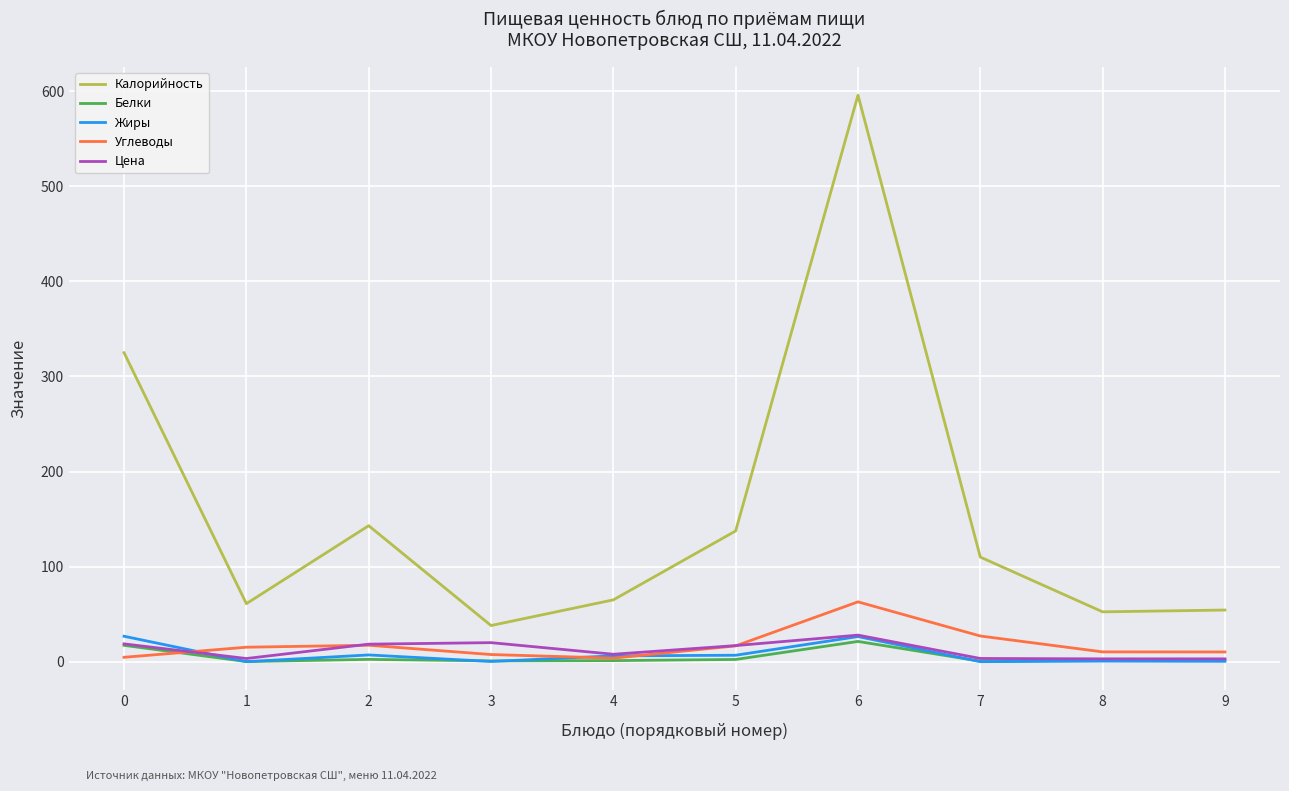

Does the chart display data point markers on the line(s)?

No